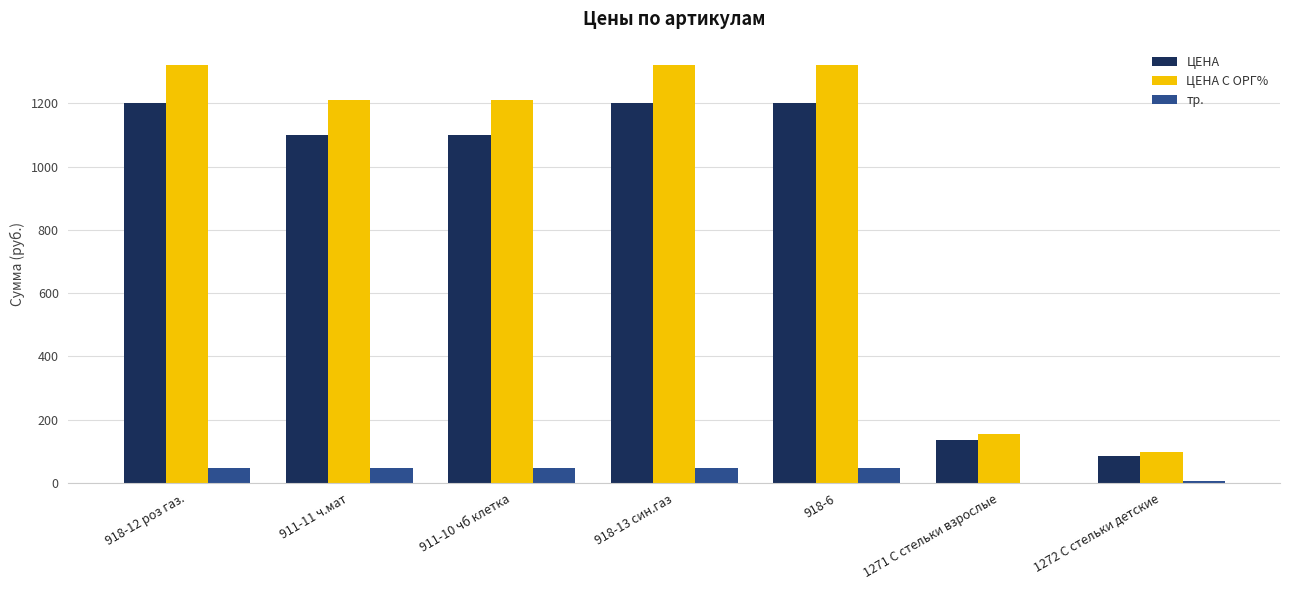

Which series has the largest total across all categories?

ЦЕНА С ОРГ%